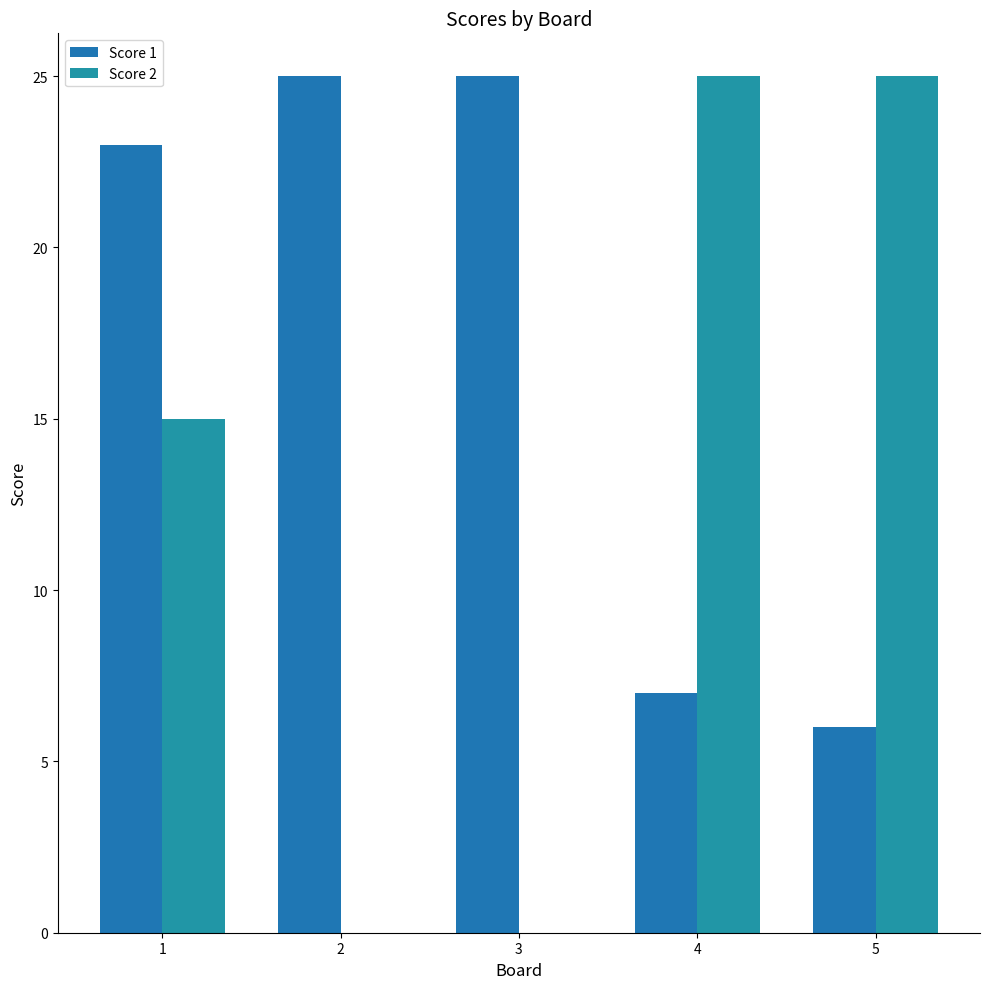

What is the difference between the maximum and minimum values in the Score 1 series?

19